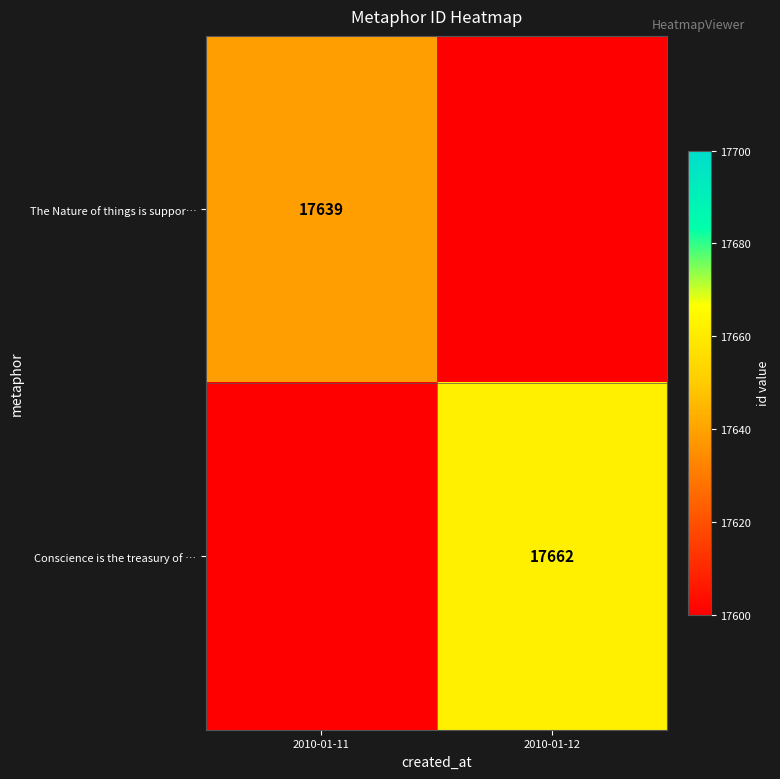

The The Nature of things is suppor… series shows 31106 at 2010-01-11. True or false?

False